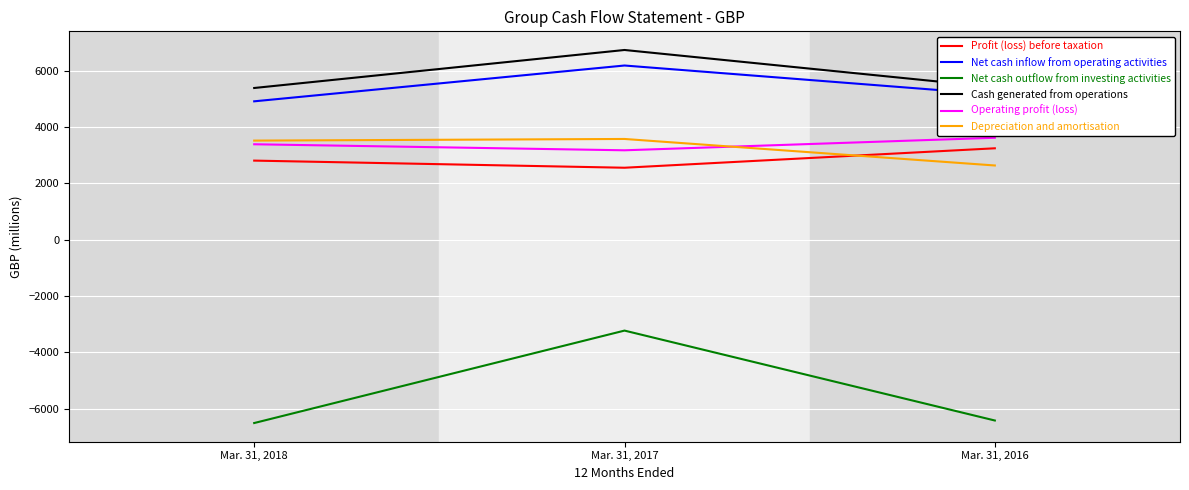

What is the sum of the Depreciation and amortisation values at Mar. 31, 2018 and Mar. 31, 2016?

6145